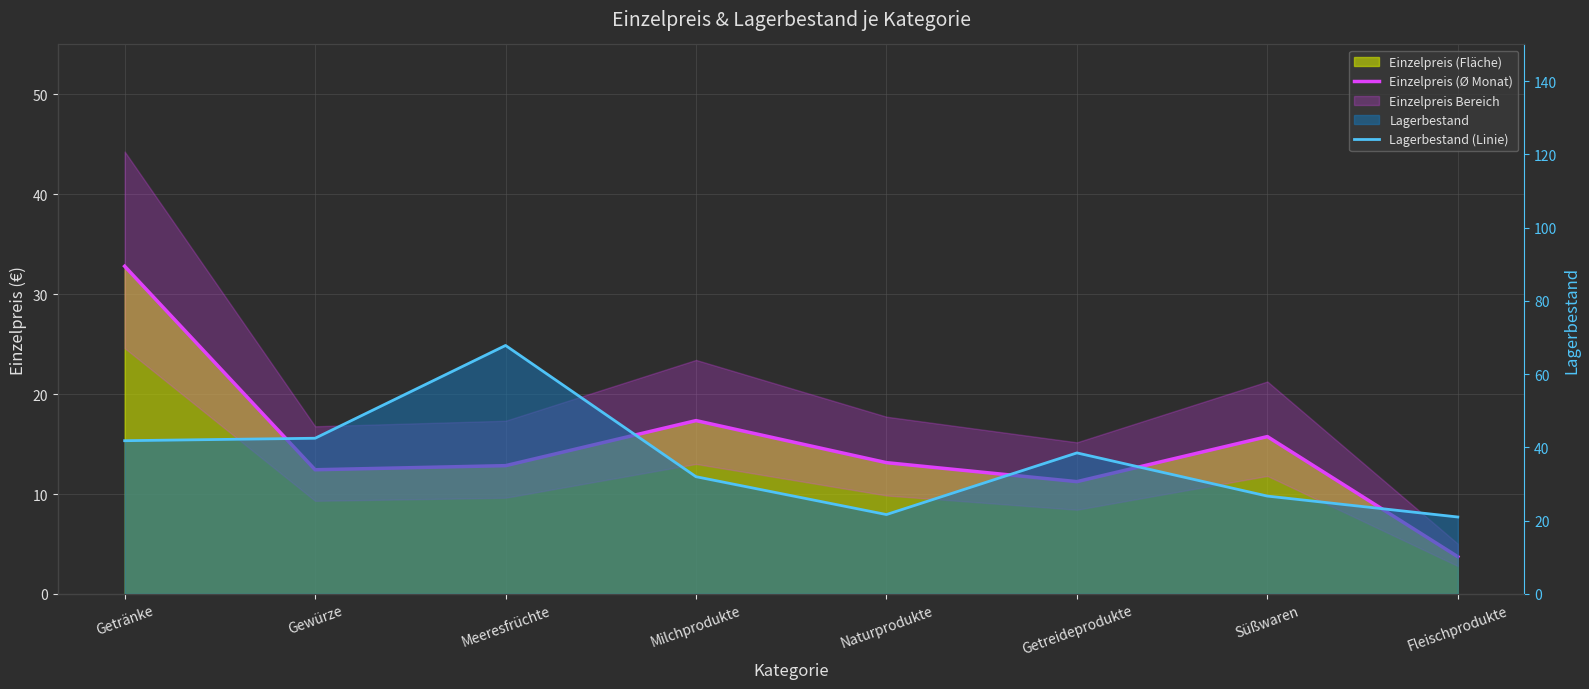

What is the total value across all series at Getränke?

74.6